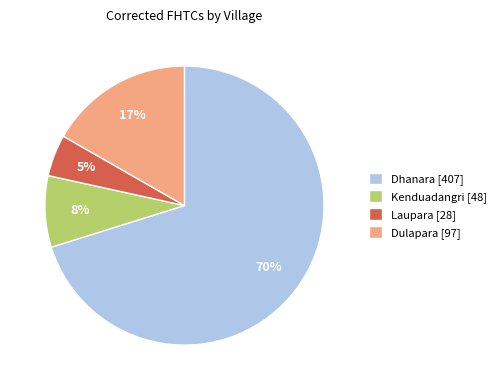

Is it true that Dulapara [97] is 17% of the pie?

True